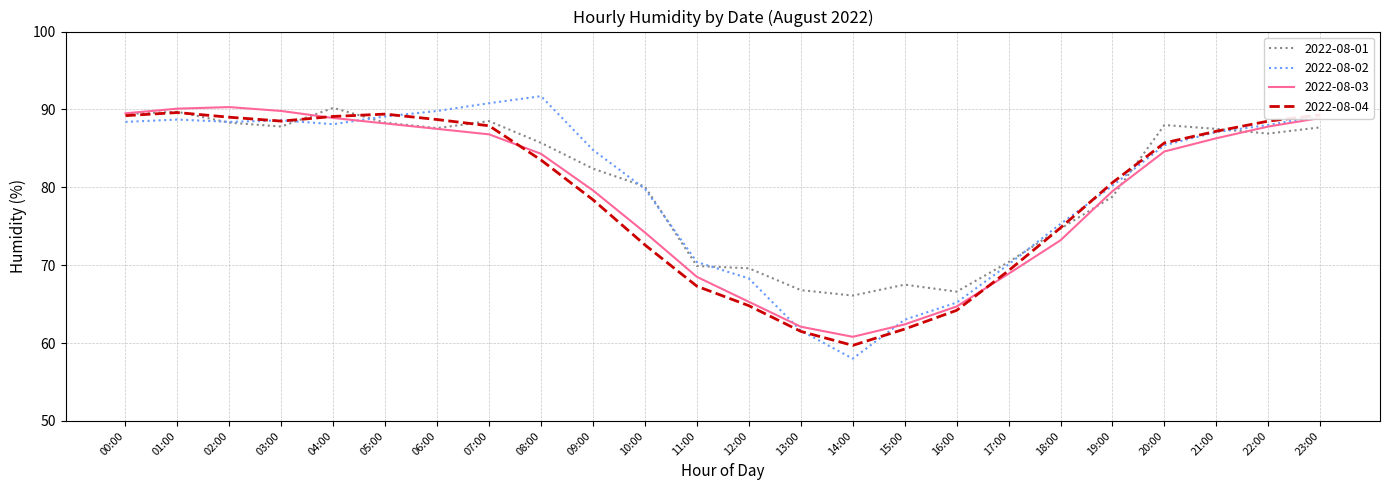

True or false: 2022-08-02 has a value of 68.3 at 12:00.

True